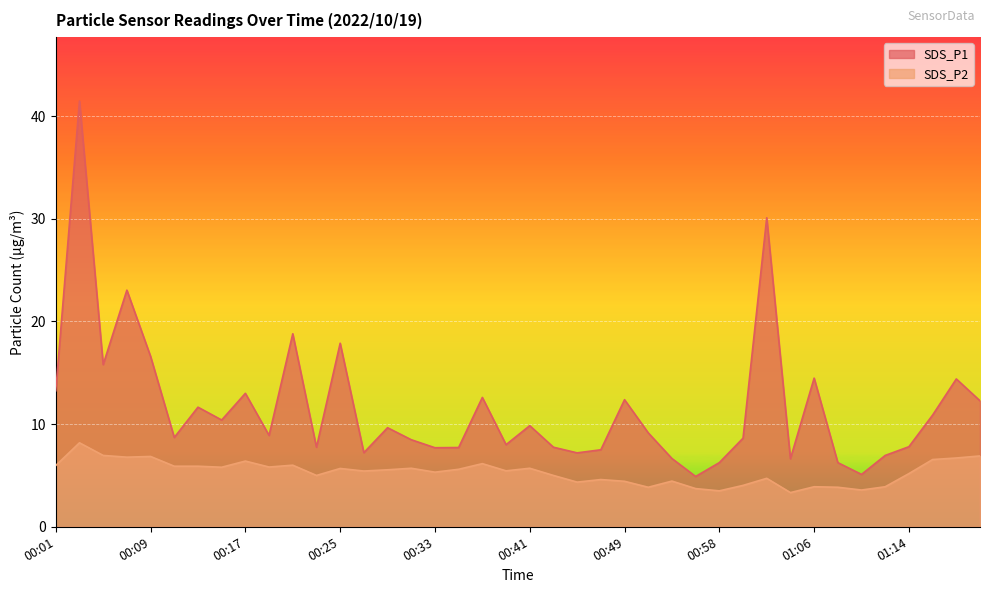

What are all the series names shown in the legend?

SDS_P1, SDS_P2